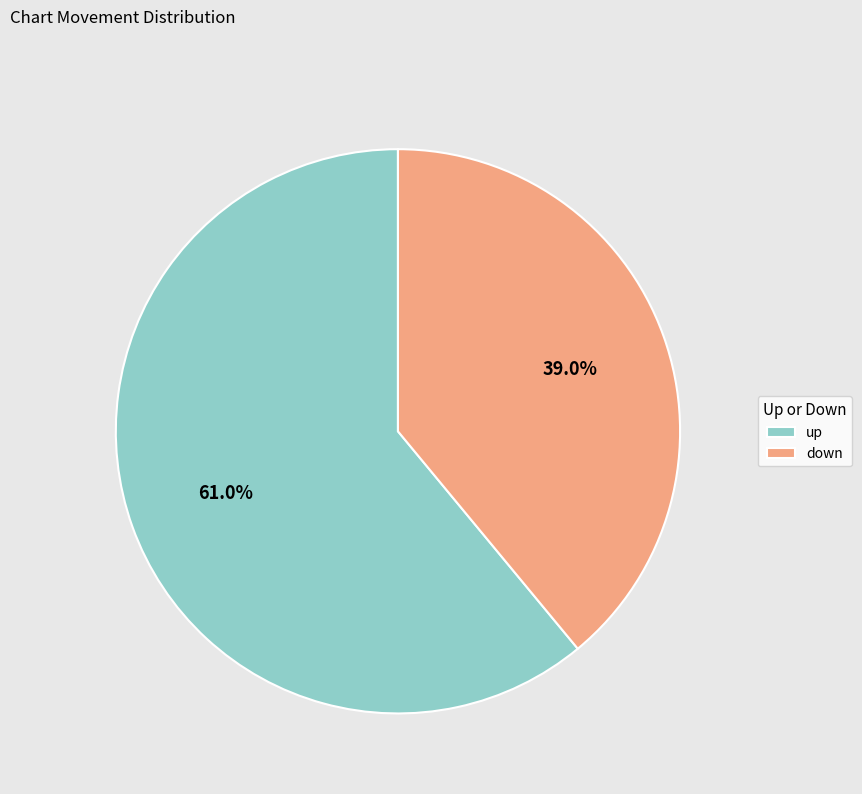

True or false: up accounts for 74% of the total.

False